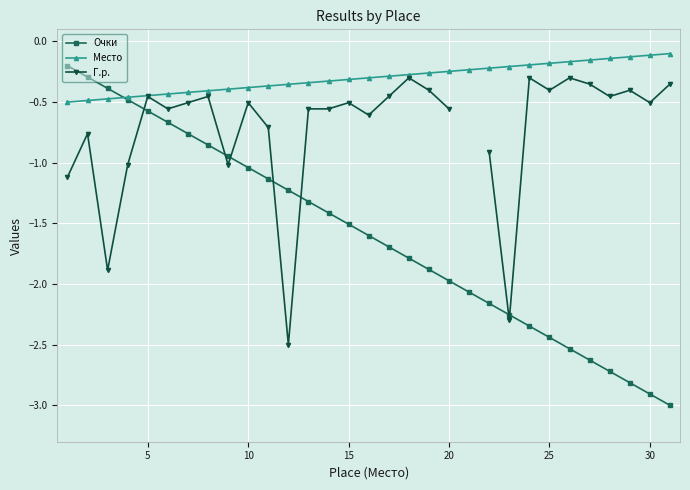

True or false: Очки has more than 1 points higher than both neighbors.

False